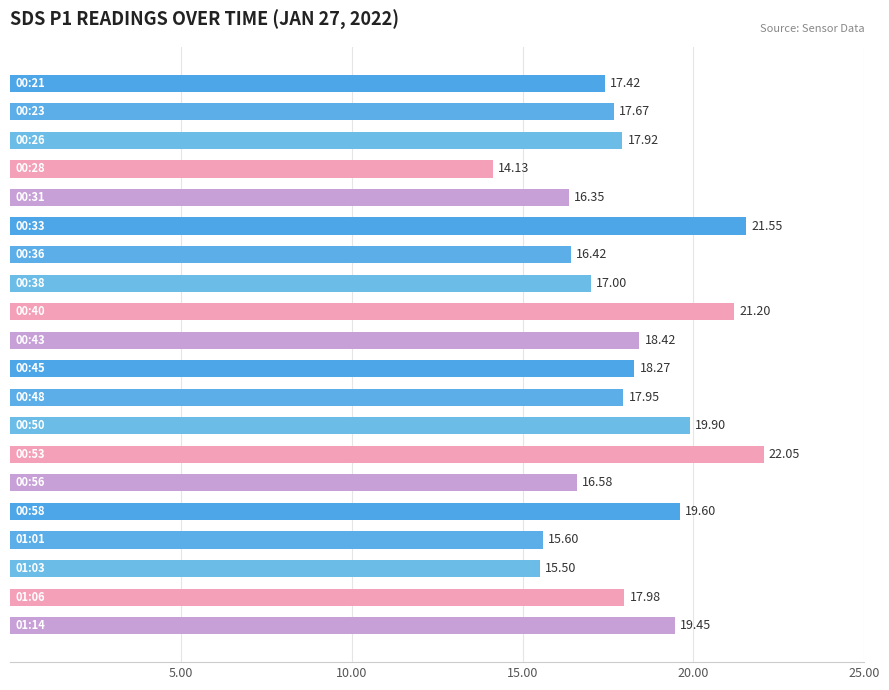

How many bars are there in total?

20